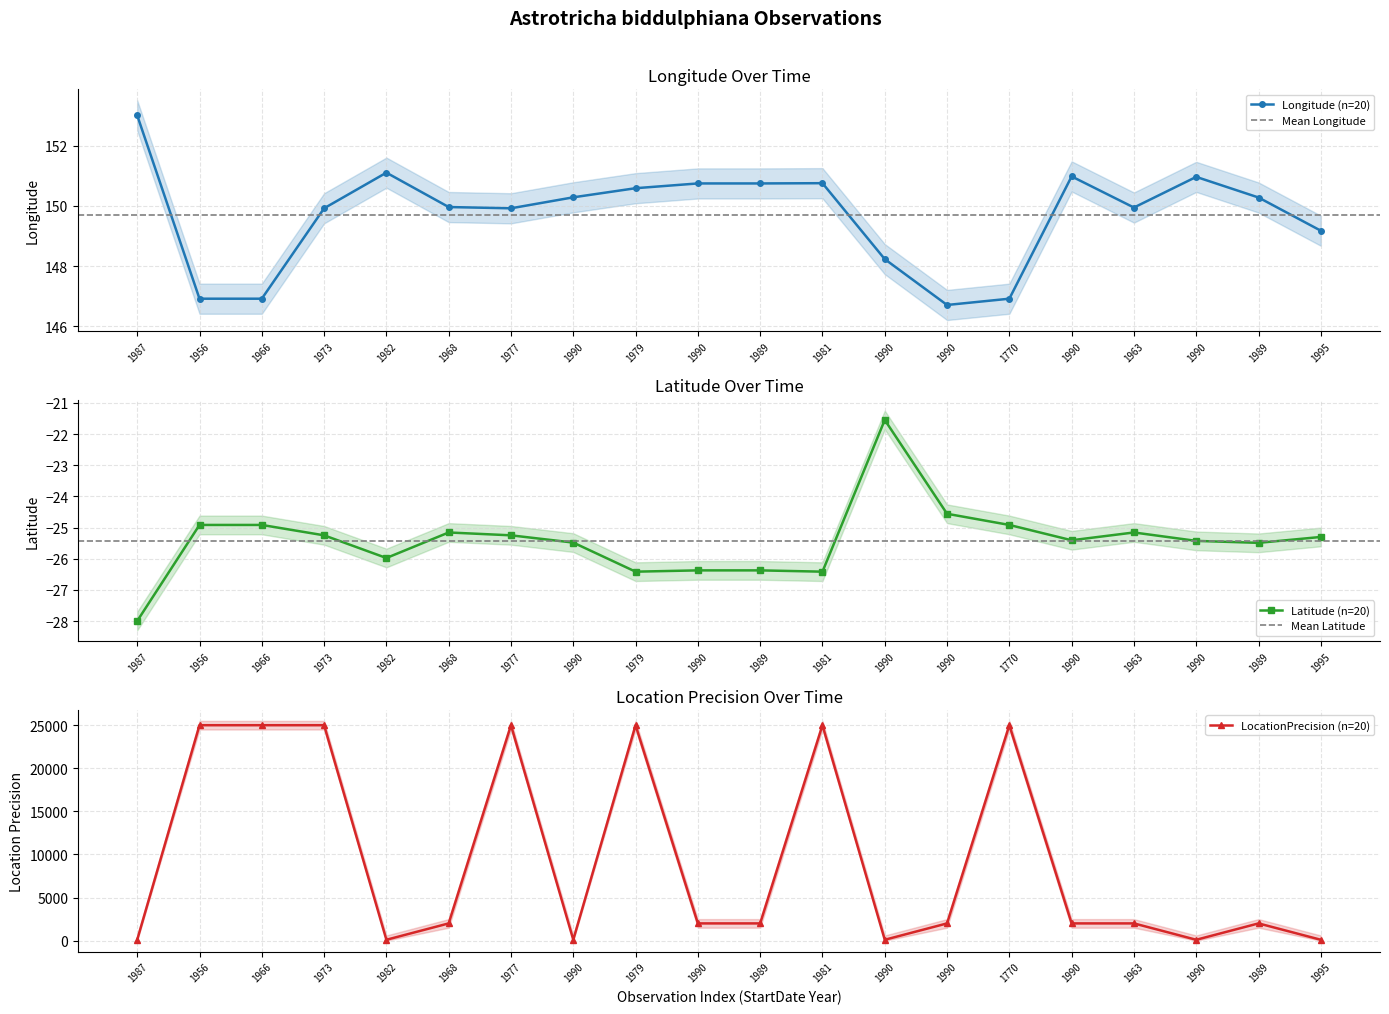

Where is the first local maximum for LocationPrecision?

1977